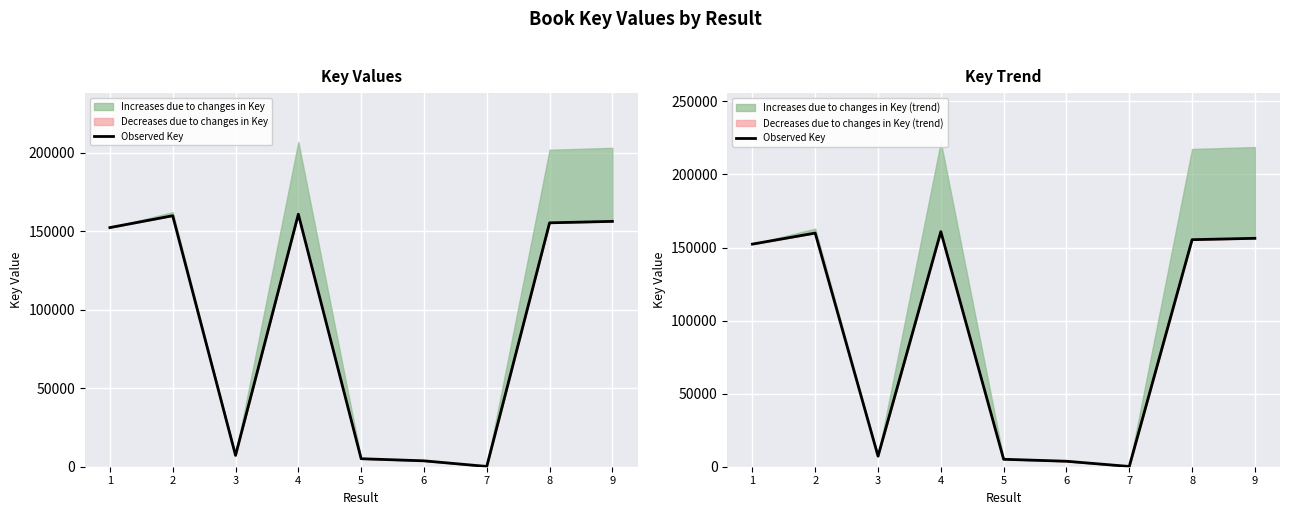

What is the difference between the second highest and second lowest values?

156158